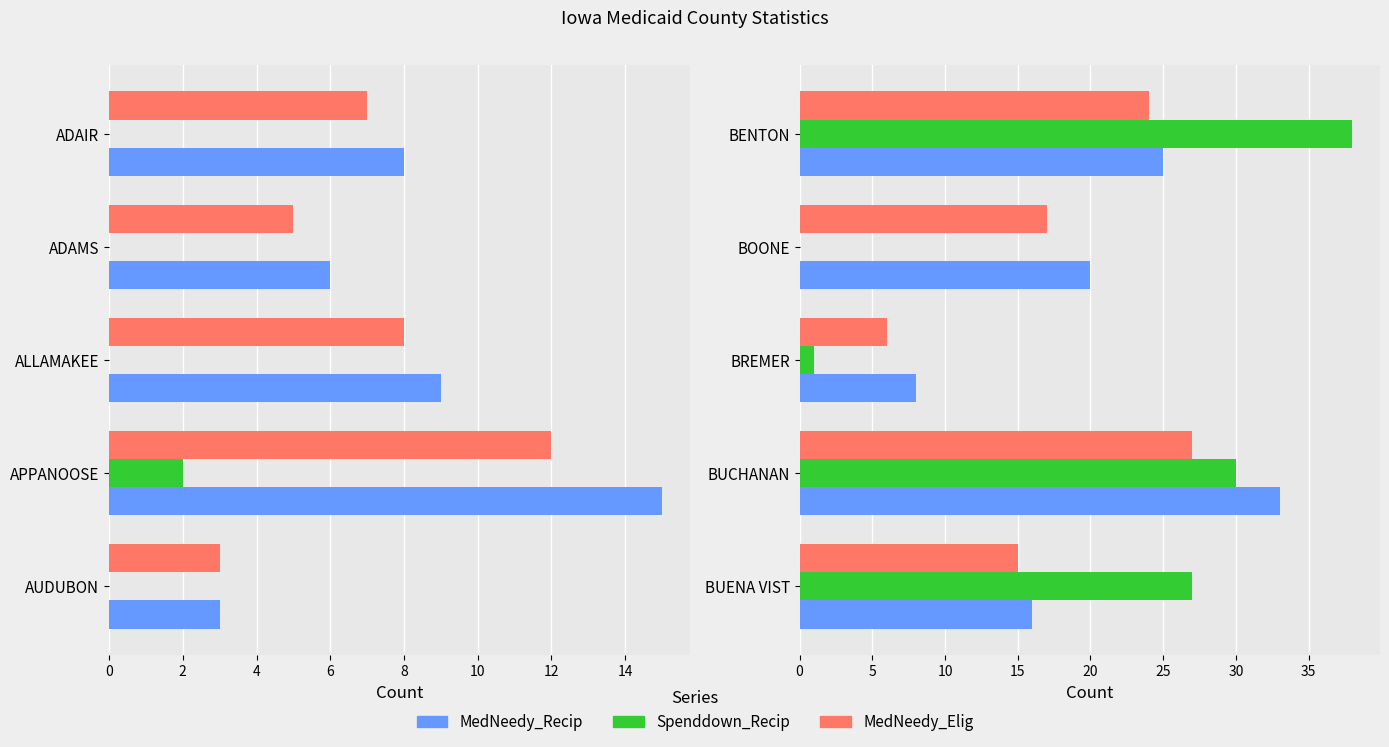

True or false: MedNeedy_Elig has a value of 5 at BENTON.

False